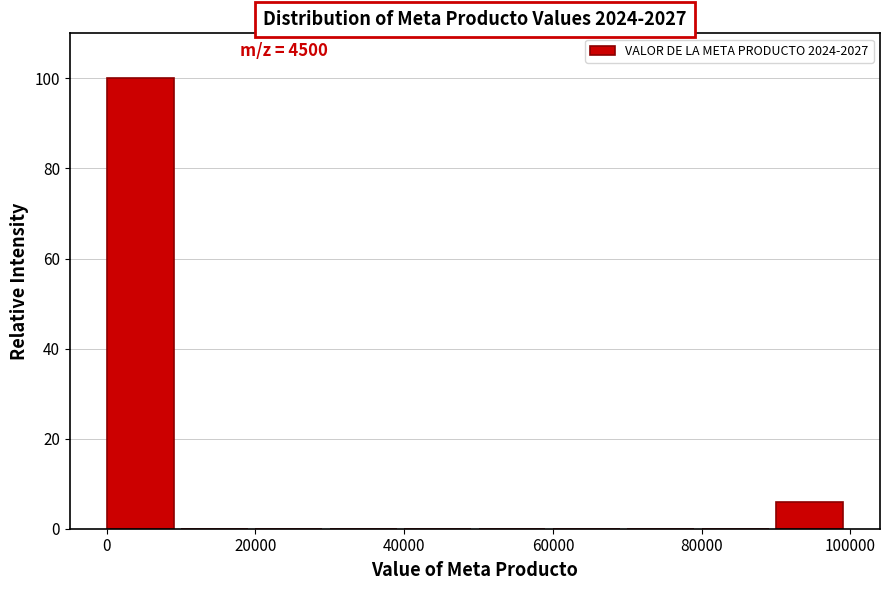

Over which range of the x-axis is the bar tallest?

0 to 10000